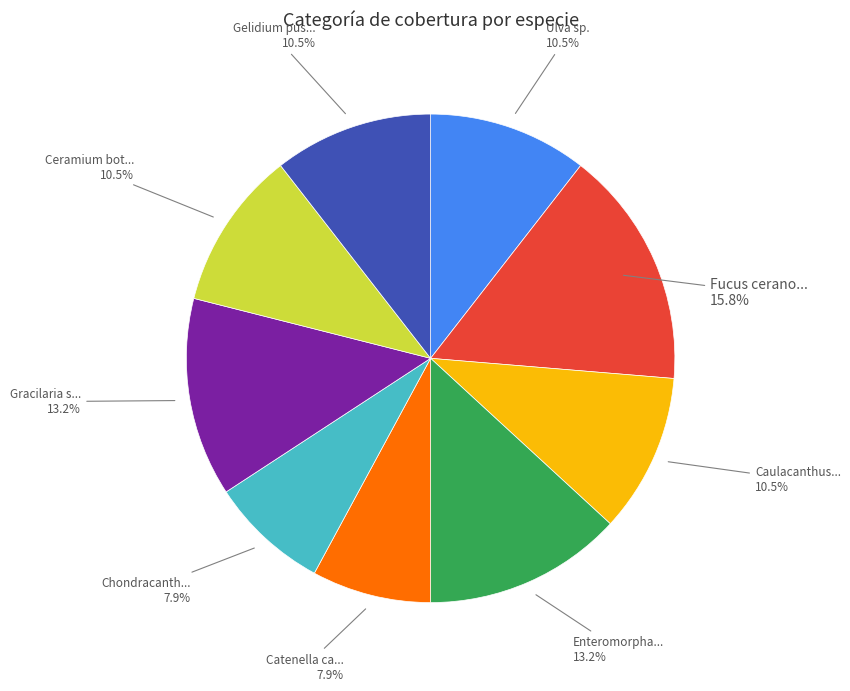

Is there a majority slice in this chart?

No